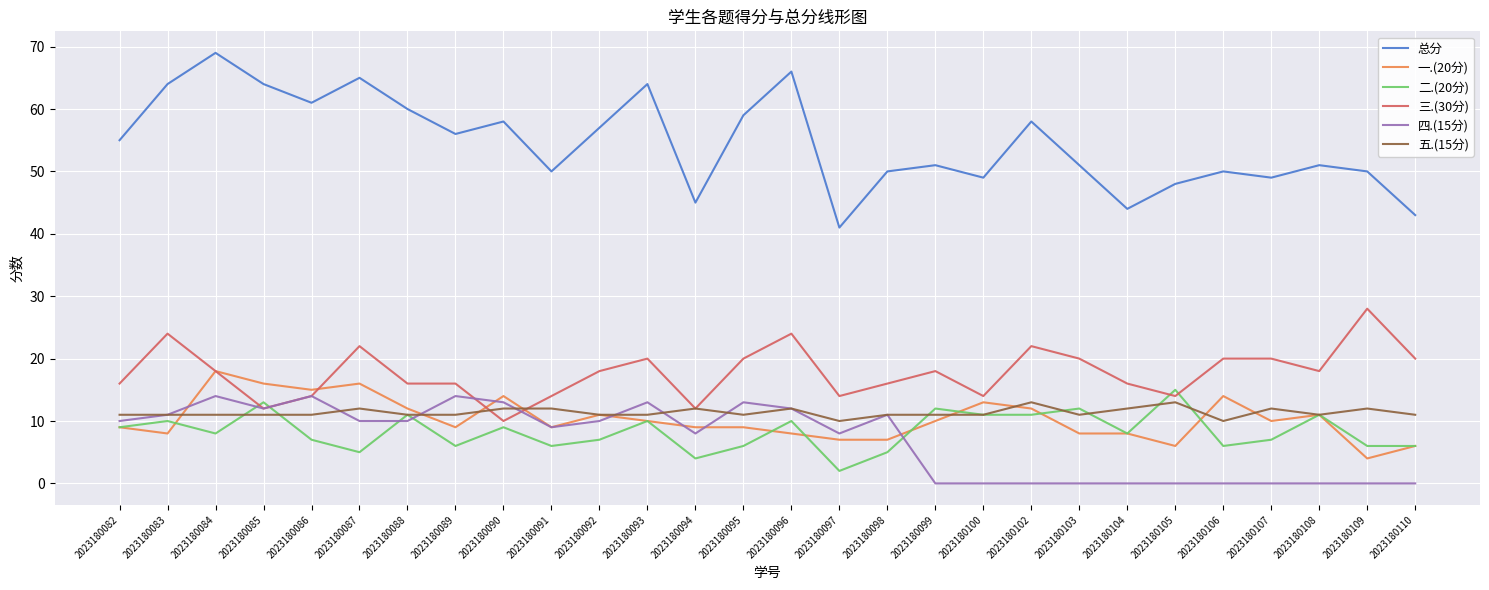

Is the value of 二.(20分) at 2023180108 greater than the value of 三.(30分) at 2023180097?

No